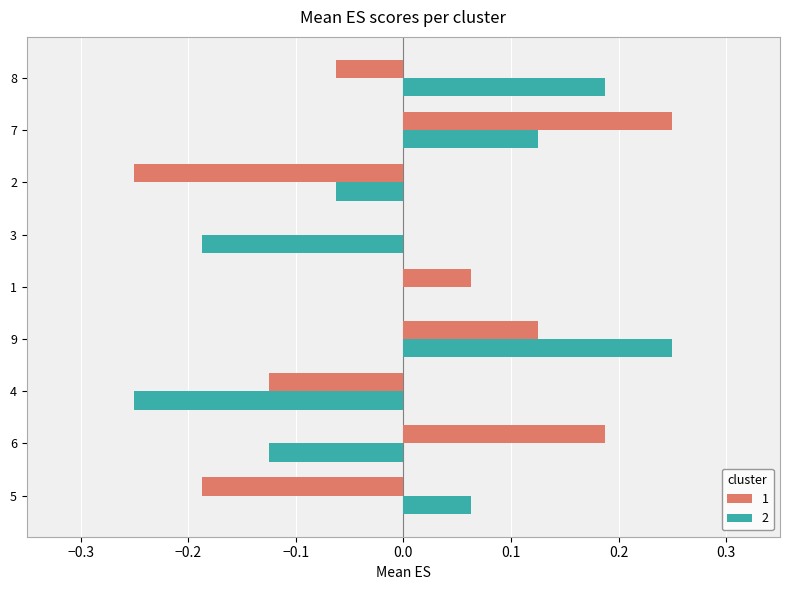

At which label does 2 reach its peak?

9